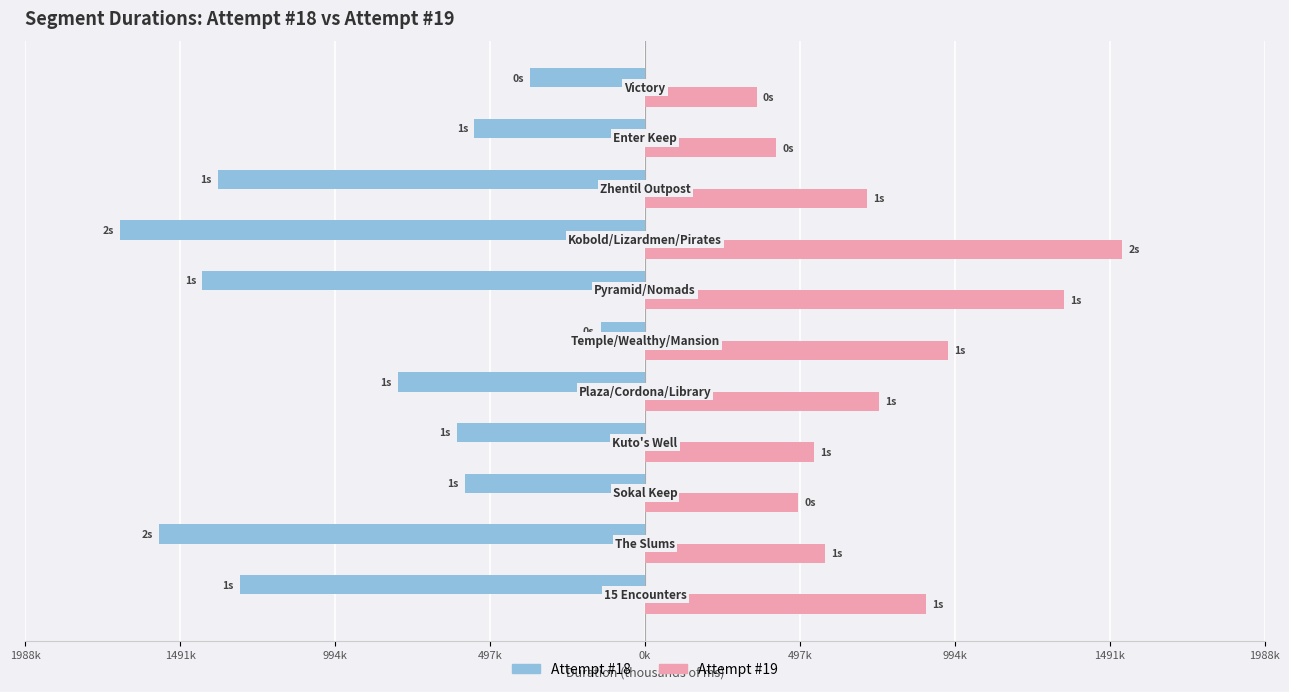

What are all the series names shown in the legend?

Attempt #18, Attempt #19